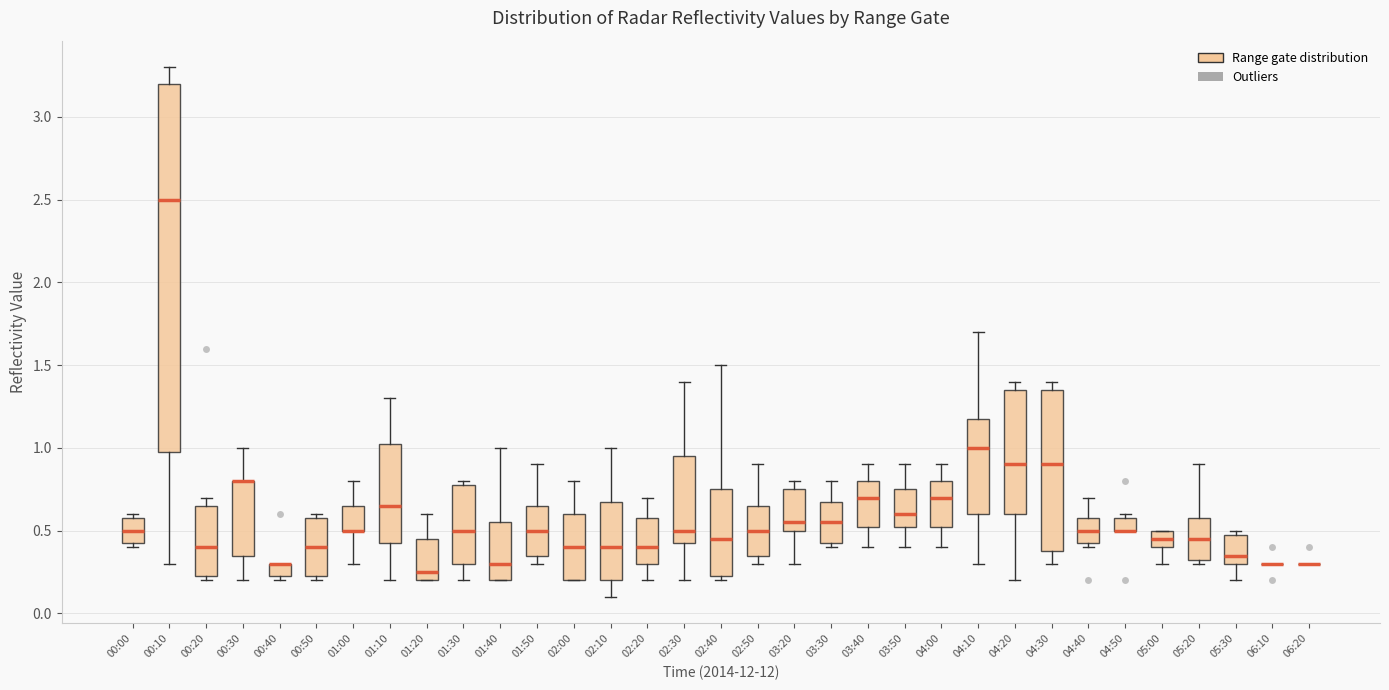

Where does the median line of the box for 00:10 sit on the y-axis? The values are not printed on the chart, so give them approximately, as read against the axis.

2.50